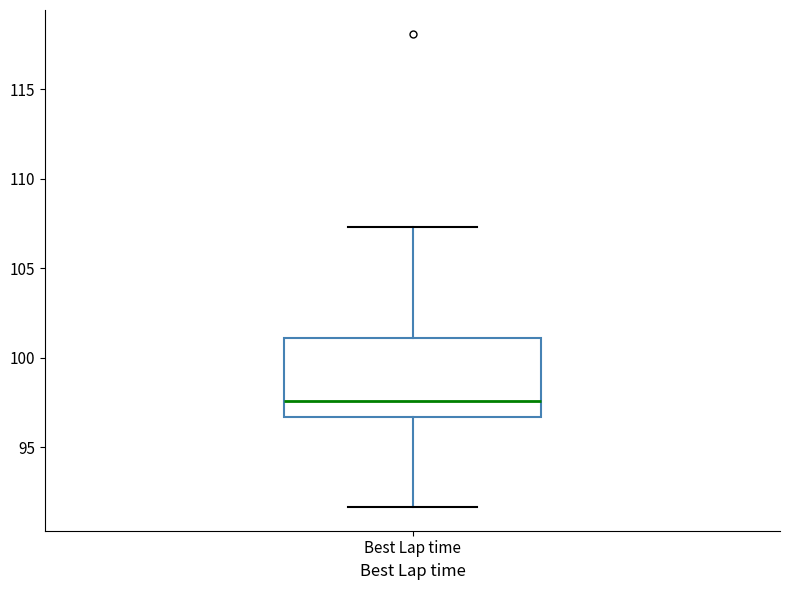

Read this box plot against the y-axis: the position of the median line, the range covered by the box, and the ends of both whiskers. The values are not printed on the chart, so give them approximately, as read against the axis.

median 97.5, box 96.5 to 101.0, whiskers 91.5 to 107.5